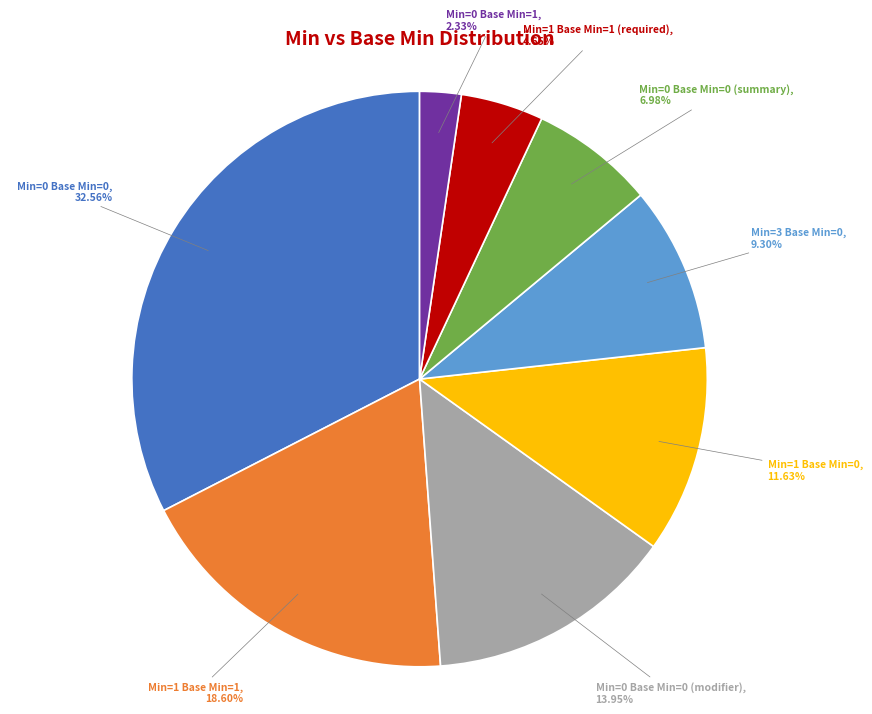

What is the ratio of the value at Min=1 Base Min=0 to the value at Min=1 Base Min=1 (required)?

2.5